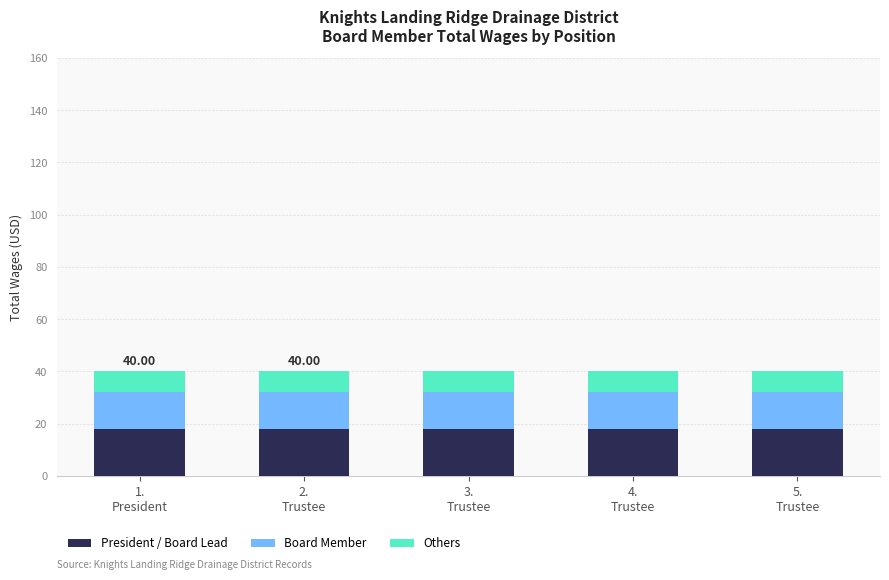

What is the sum of all President / Board Lead values?

90